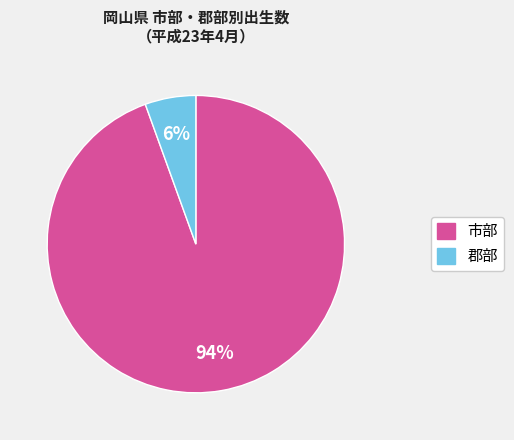

Is there a majority slice in this chart?

Yes